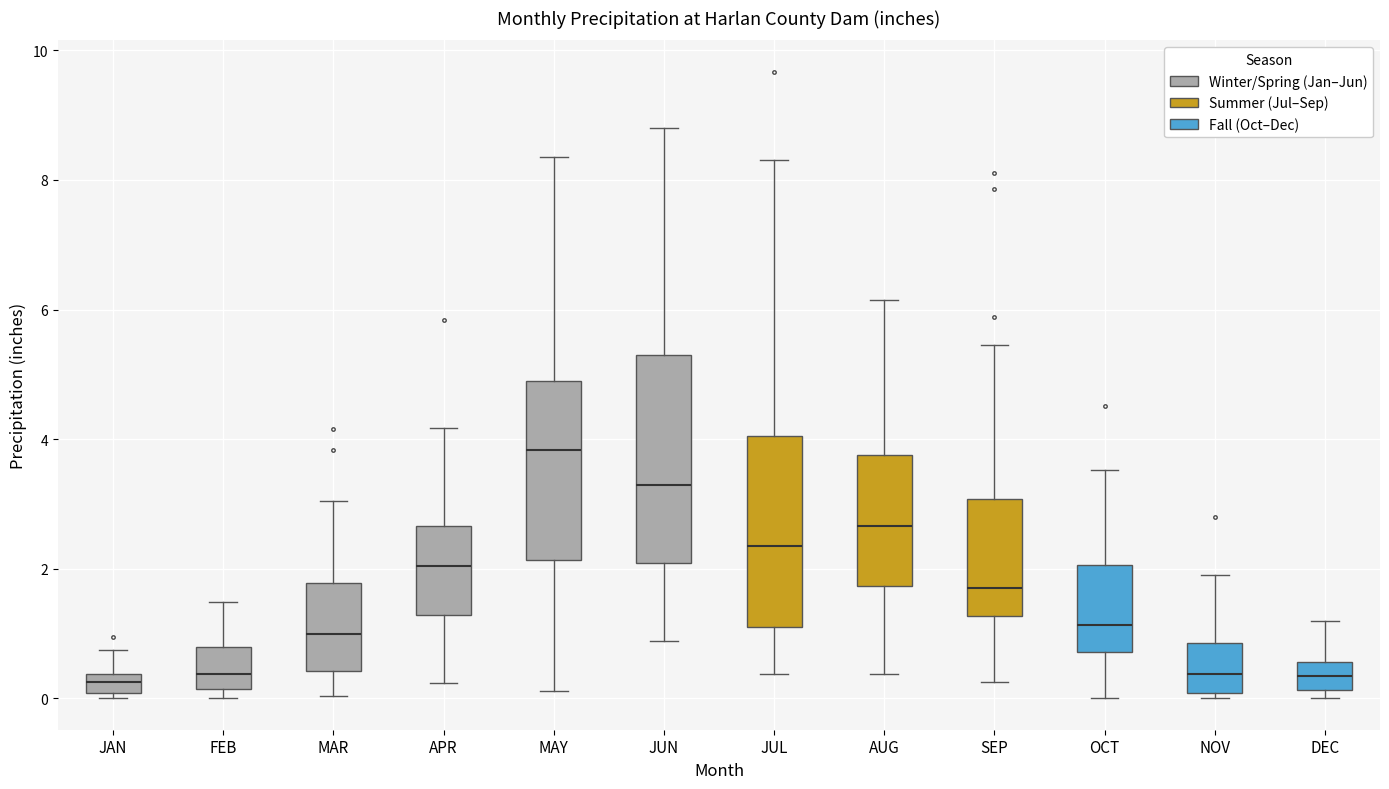

Which box is the tallest, from its lower edge to its upper edge?

JUN